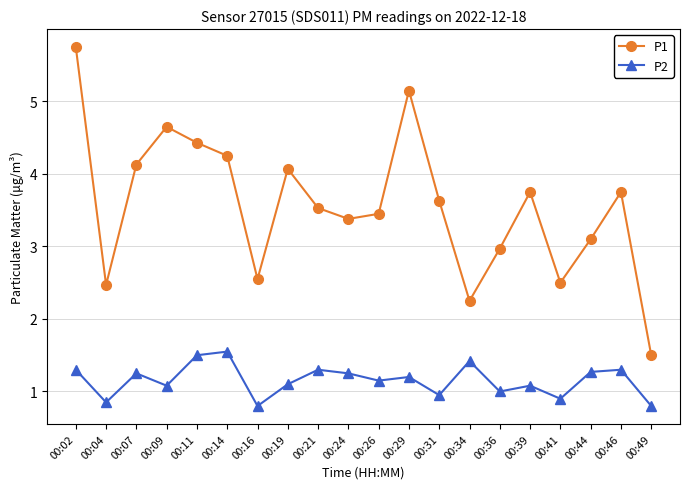

What are all the series names shown in the legend?

P1, P2